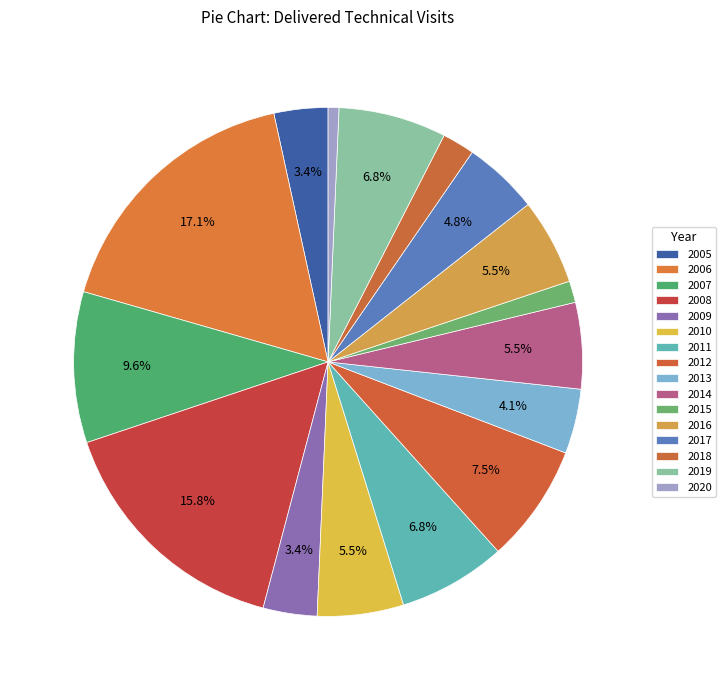

How many slices are in this pie chart?

16